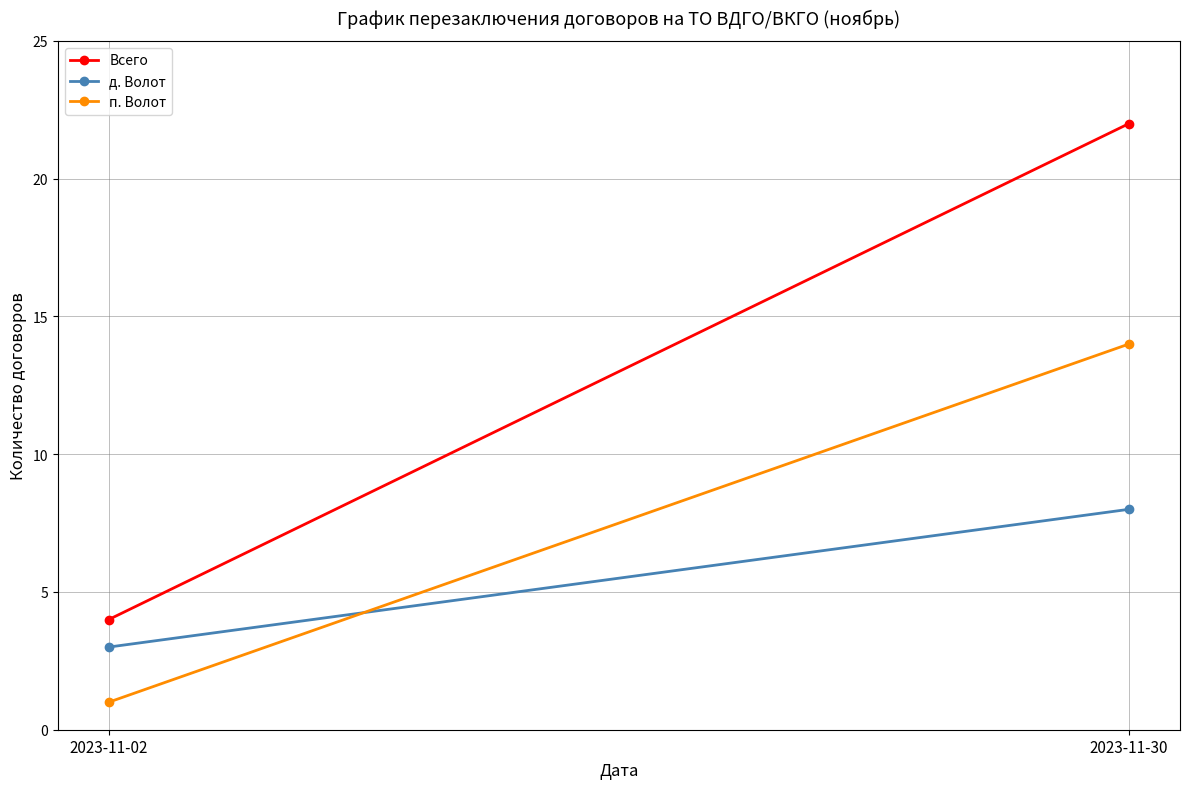

Reading left to right, extract all data points from this chart.

Всего: 4	22
д. Волот: 3	8
п. Волот: 1	14